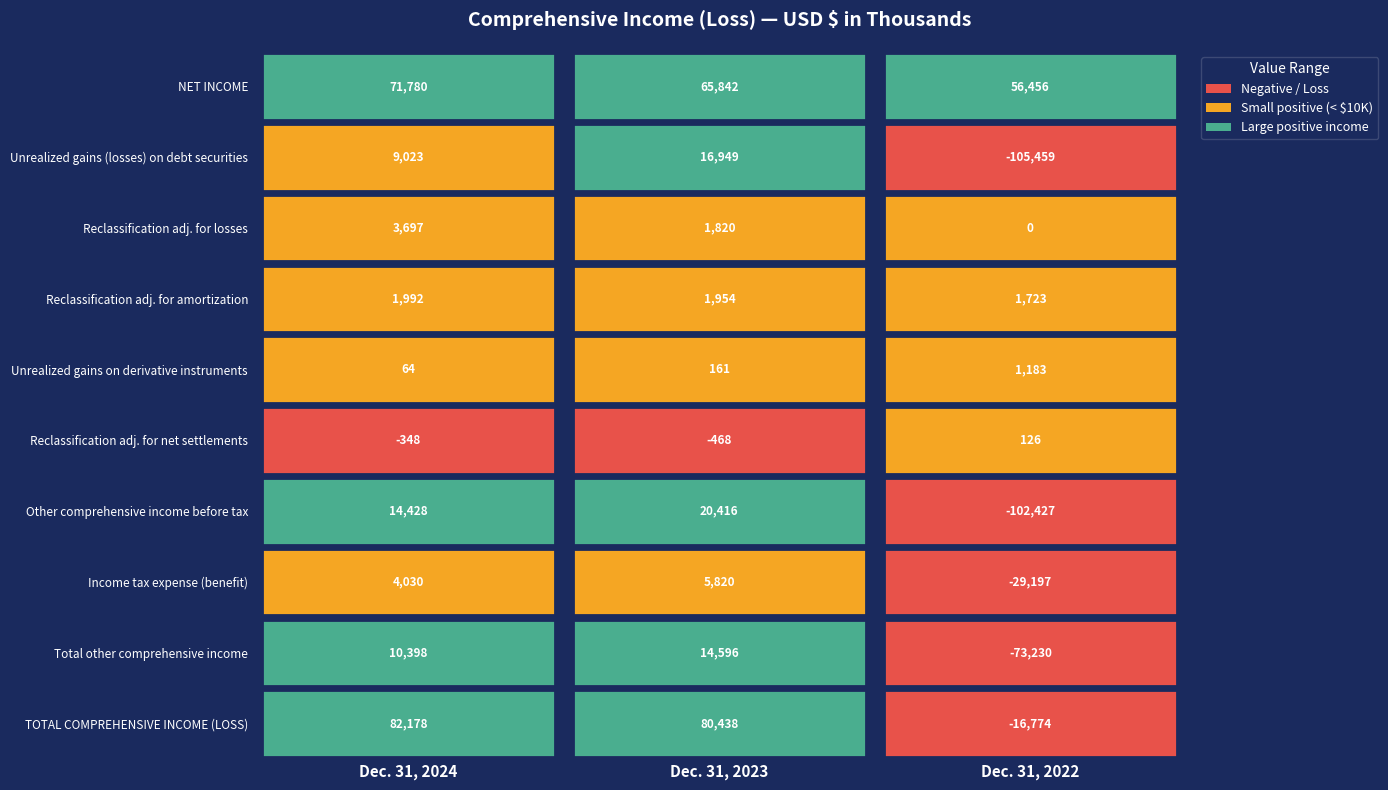

Count the number of categories in the chart.

3